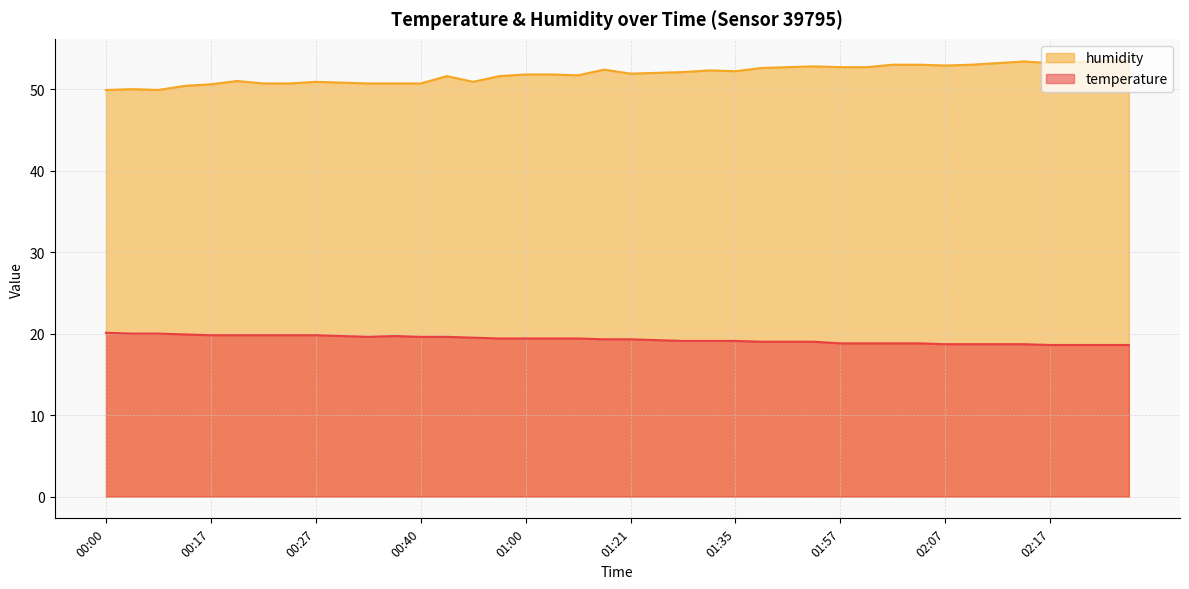

Is it true that humidity equals 14.8 at 00:38?

False